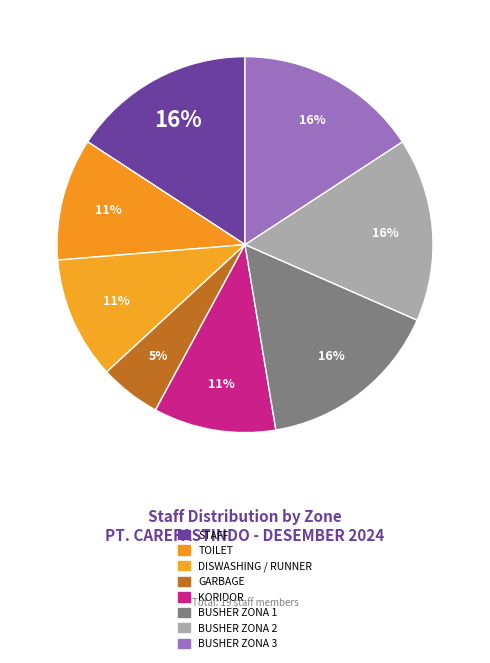

How many segments does this pie chart have?

8